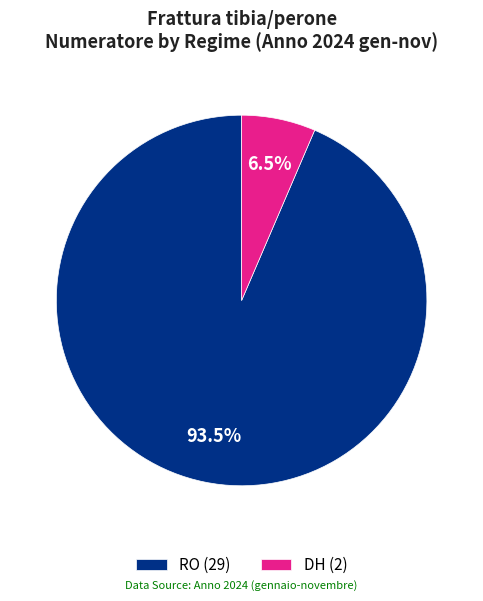

Rank the categories by value from highest to lowest.

RO, DH